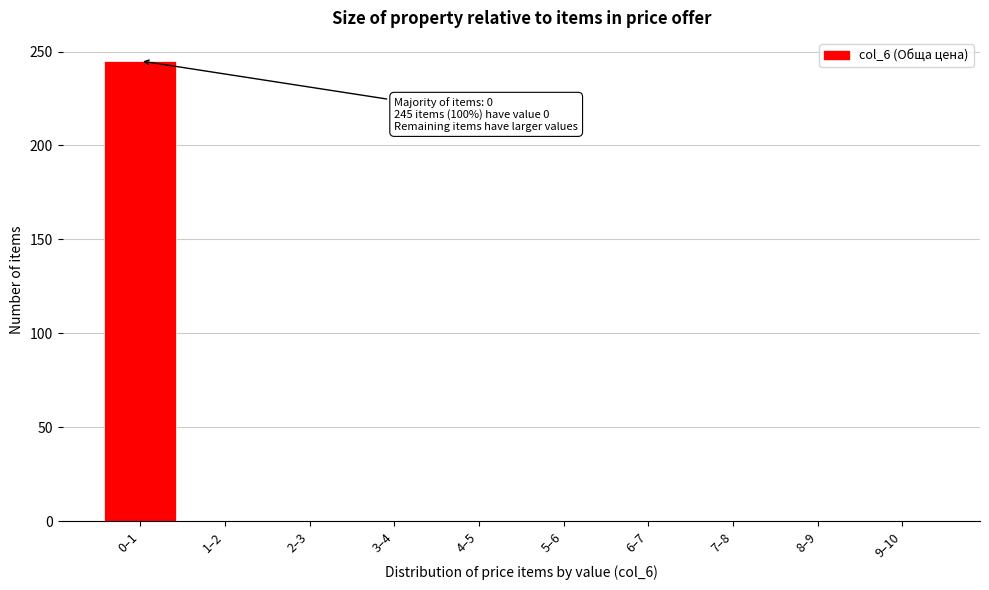

Reading right to left, transcribe all the data shown in this chart.

9–10=0	8–9=0	7–8=0	6–7=0	5–6=0	4–5=0	3–4=0	2–3=0	1–2=0	0–1=245